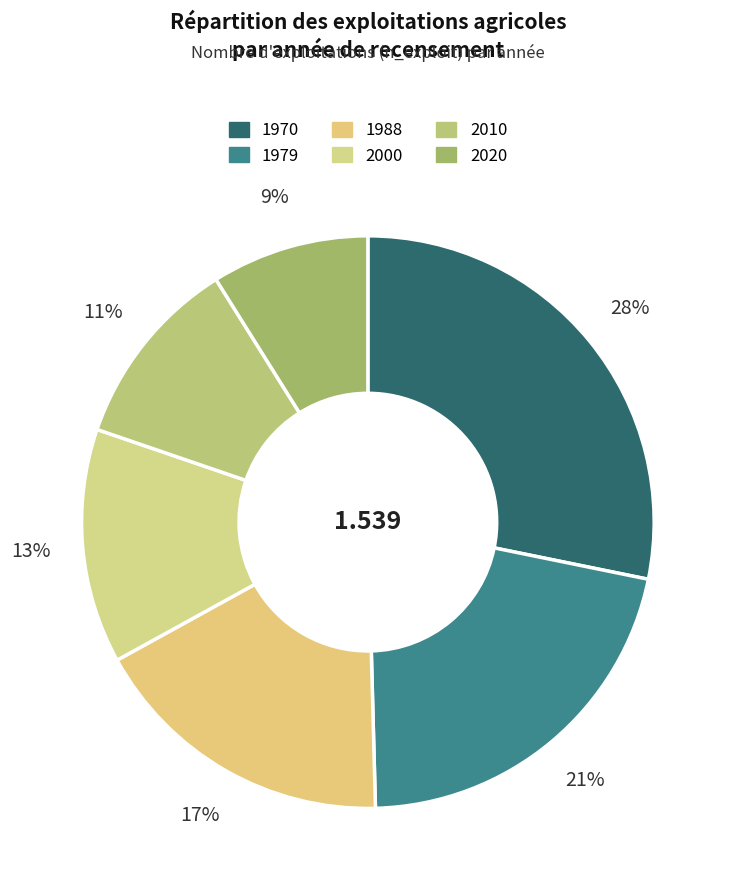

Which category has the smallest portion of the pie?

2020